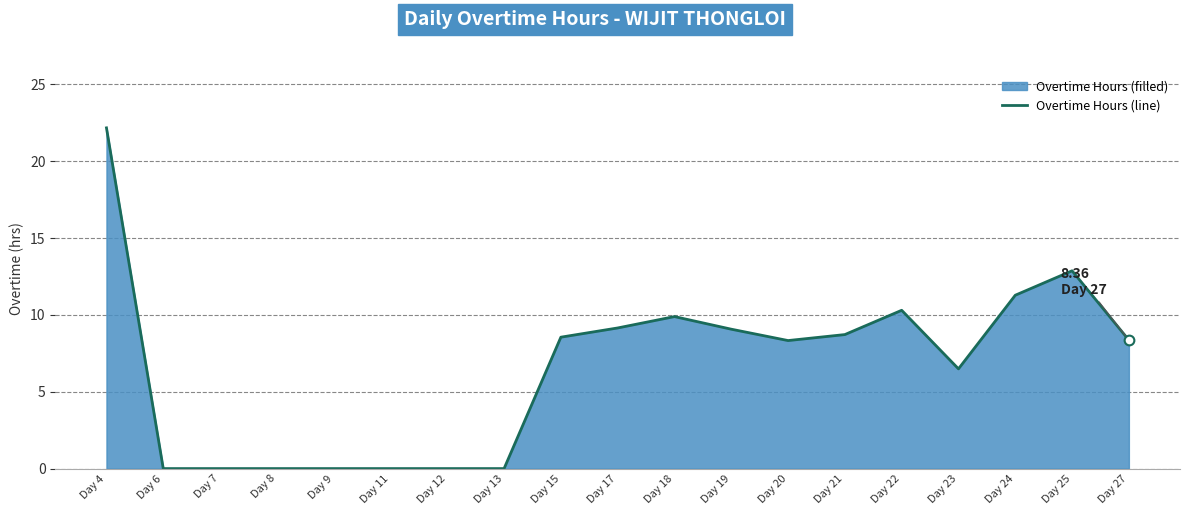

Reading right to left, transcribe all the data shown in this chart.

8.4	12.9	11.3	6.5	10.3	8.7	8.3	9.1	9.9	9.2	8.6	0.0	0.0	0.0	0.0	0.0	0.0	0.0	22.2